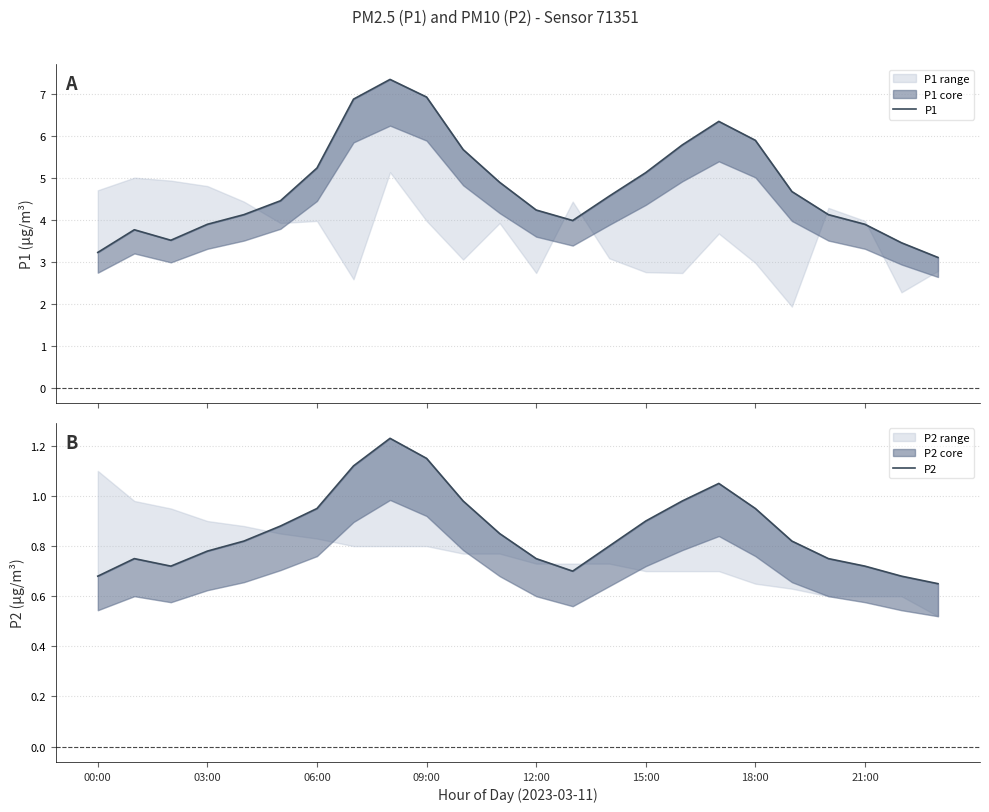

Rank the series by their maximum value, from lowest to highest.

P2, P1